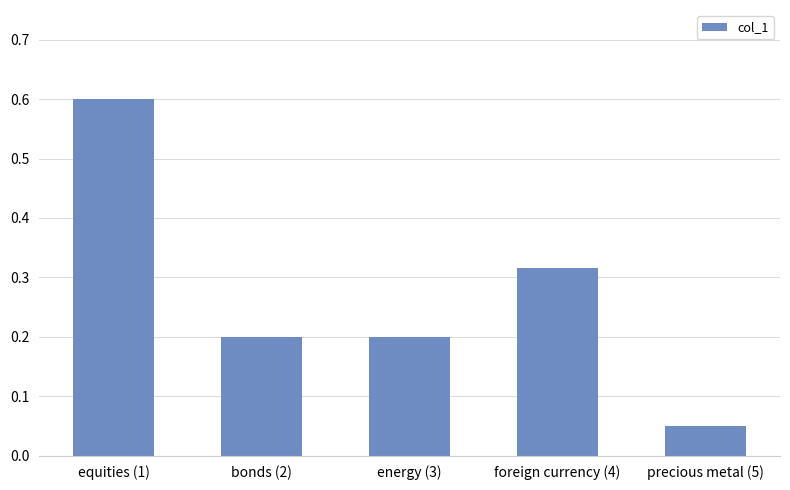

At which category does the chart reach its minimum across all series?

precious metal (5)